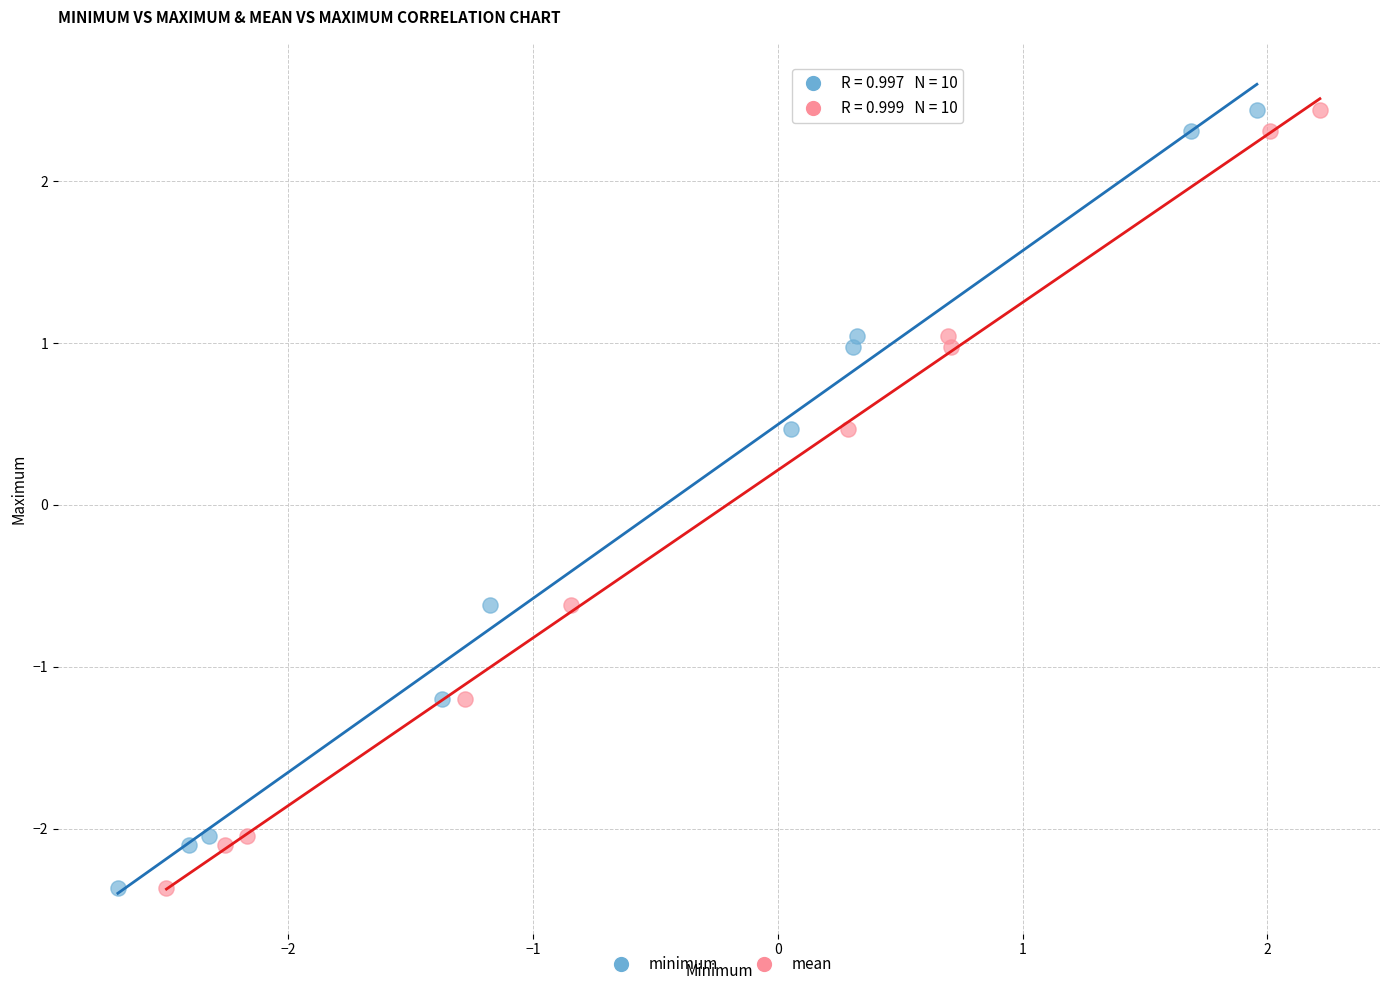

What are all the series names shown in the legend?

minimum, mean